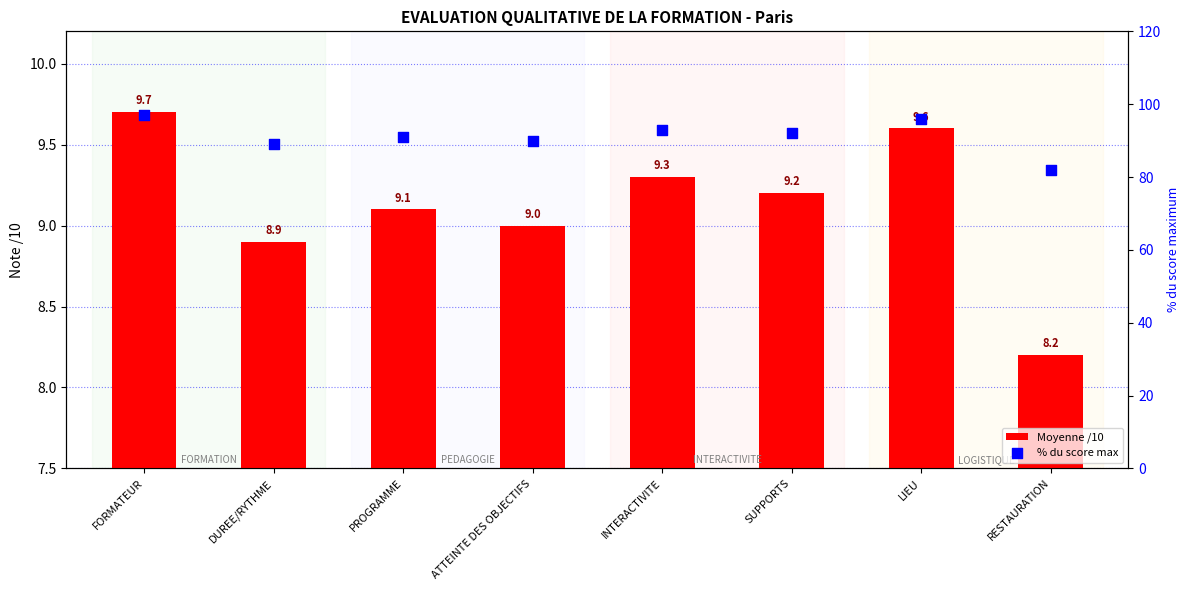

What is the total value across all series at FORMATEUR?

106.7